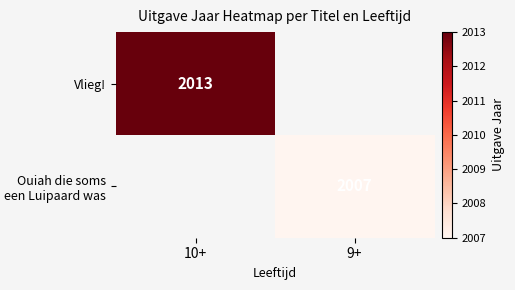

Count the number of categories in the chart.

2